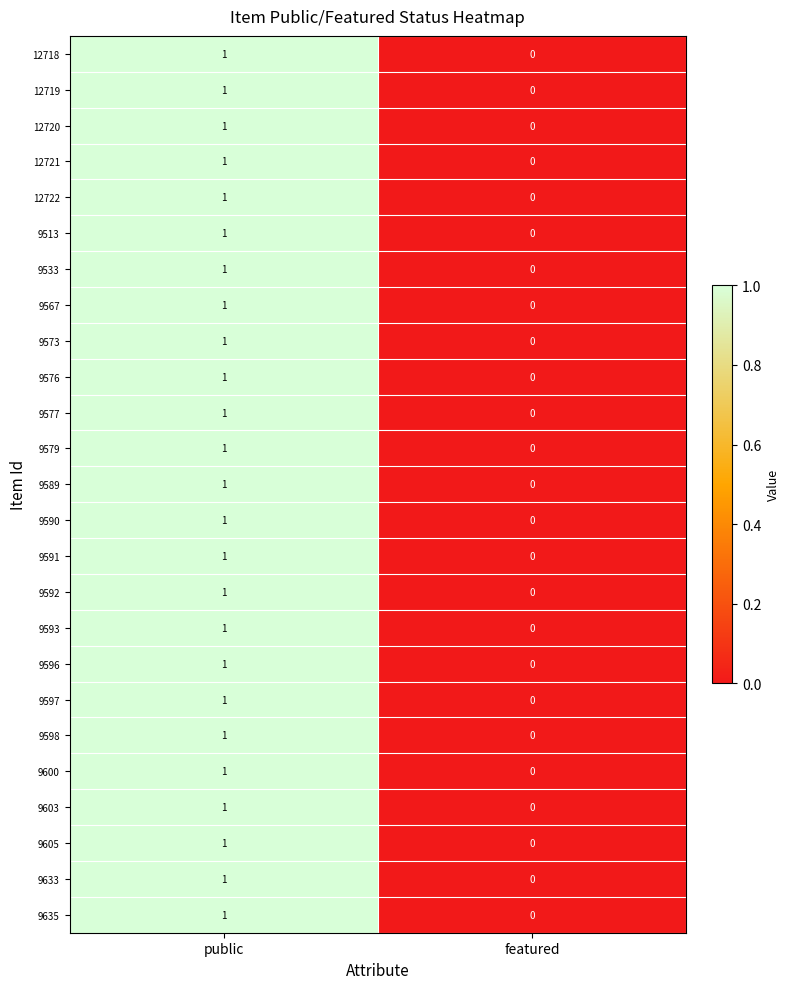

True or false: 9567 has a value of 0 at featured.

True